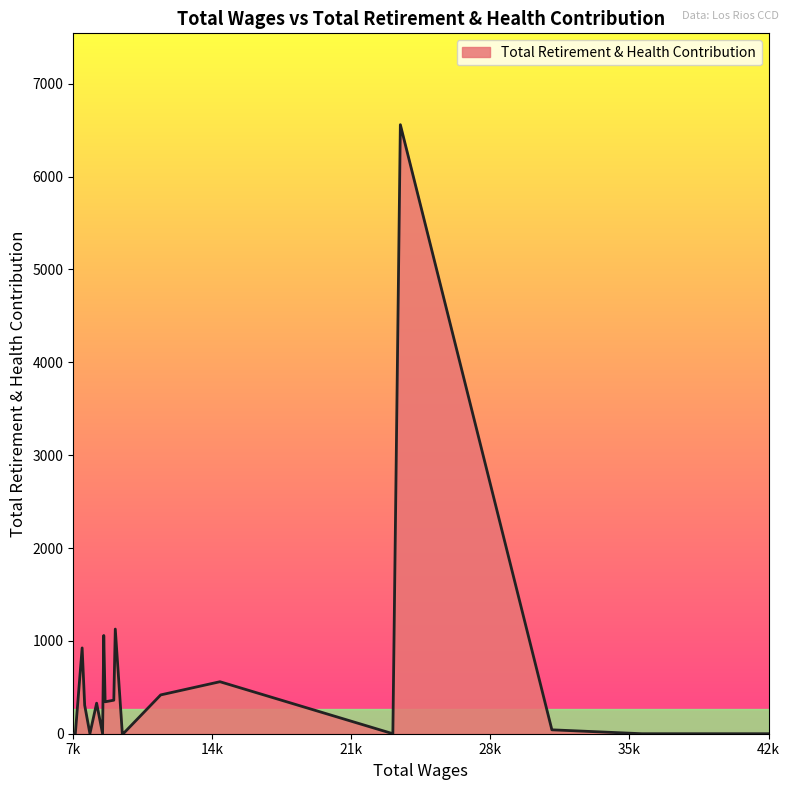

What is the maximum value shown in the chart?

6559